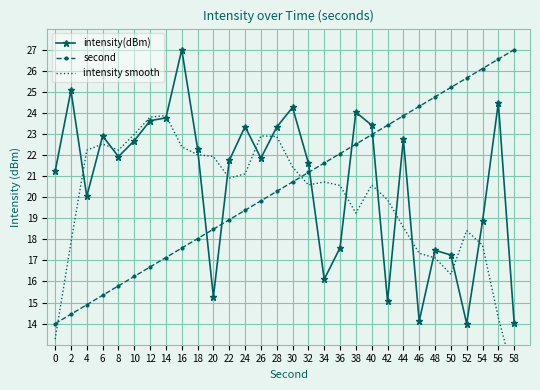

What are all the series names shown in the legend?

intensity(dBm), second, intensity smooth